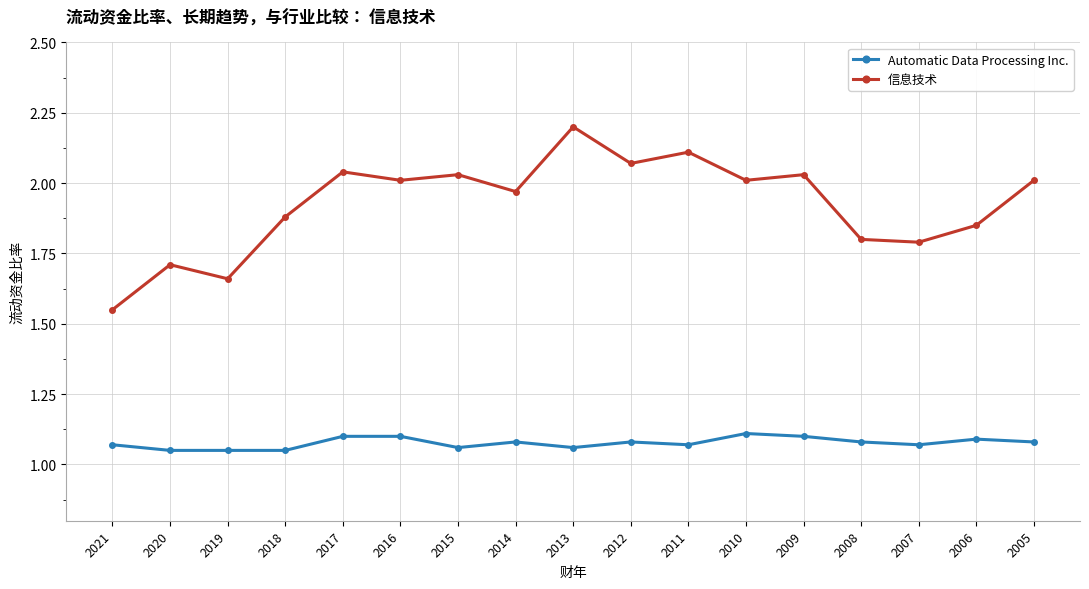

Rank the series at 2012 from highest to lowest value.

信息技术, Automatic Data Processing Inc.